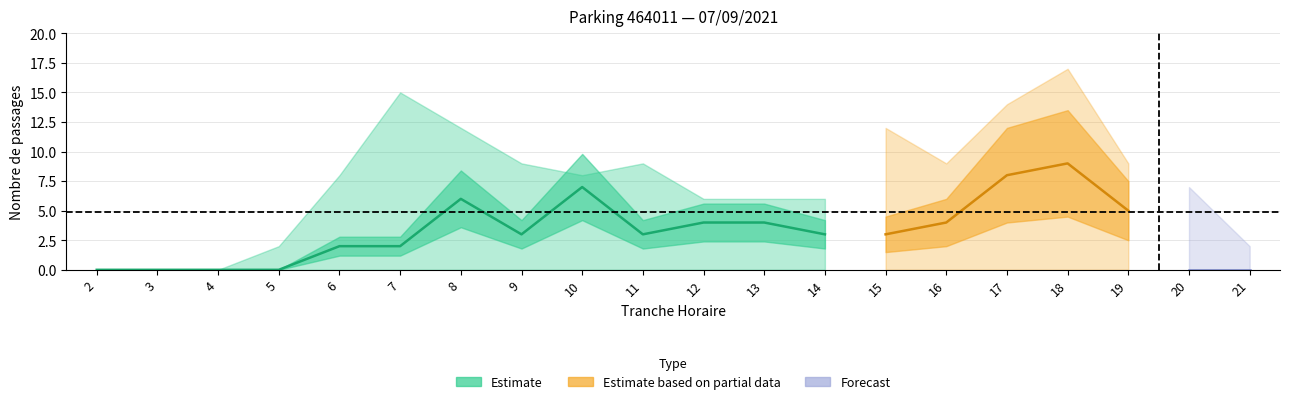

Is it true that SORTIES_NB_ABONNE equals 3 at 14?

True